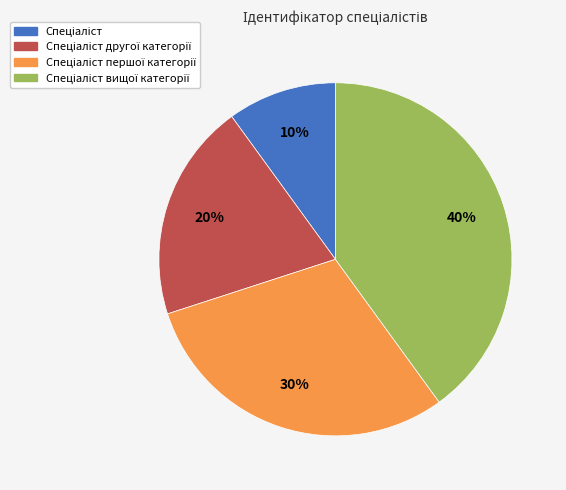

Does any single category account for the majority?

No